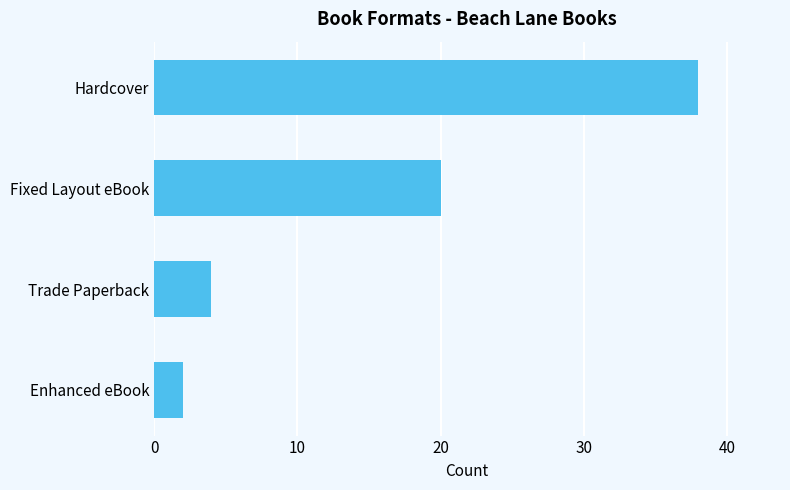

What is the sum of all values?

64